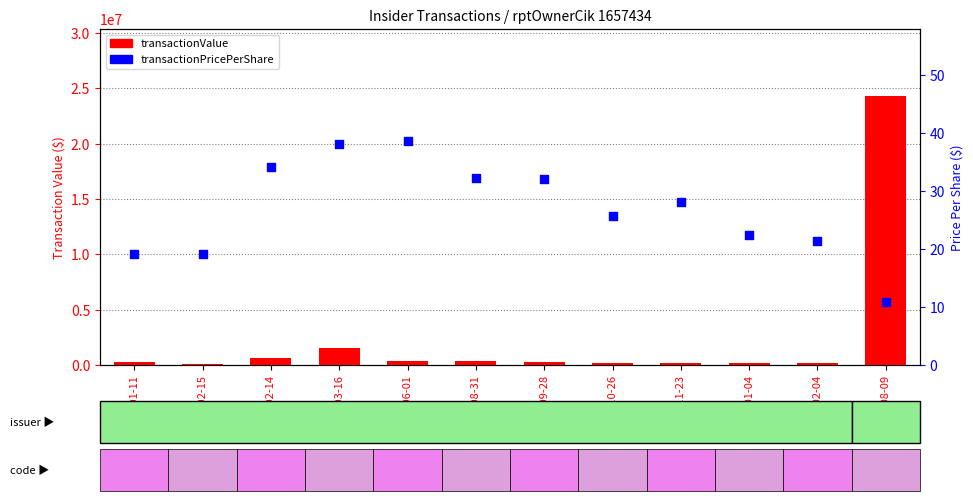

What are all the series names shown in the legend?

transactionValue, transactionPricePerShare